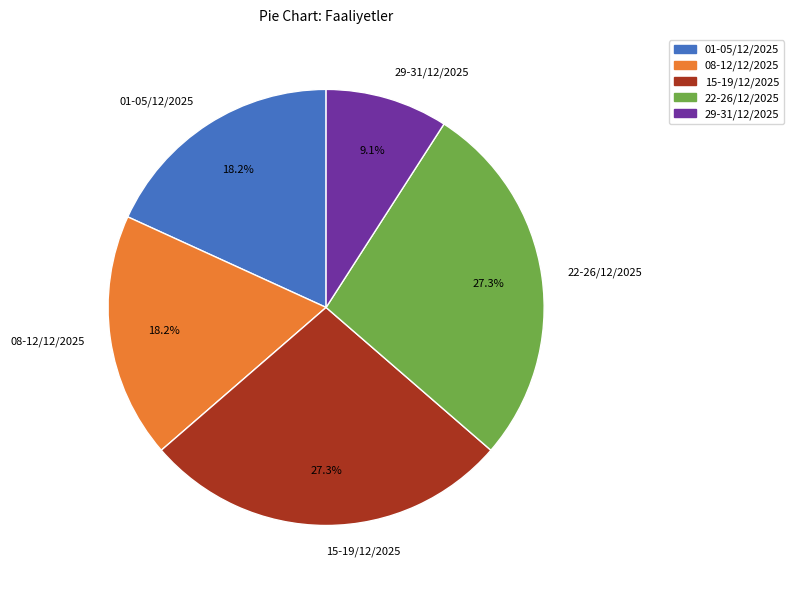

What percentage is NOT represented by 15-19/12/2025?

72.7%